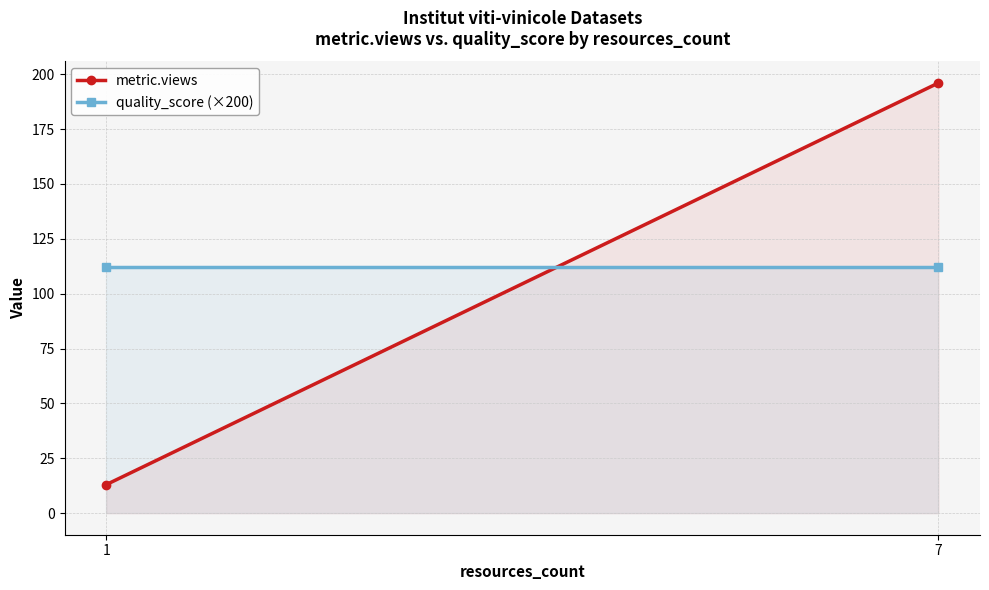

What is the maximum value for metric.views?

196.0